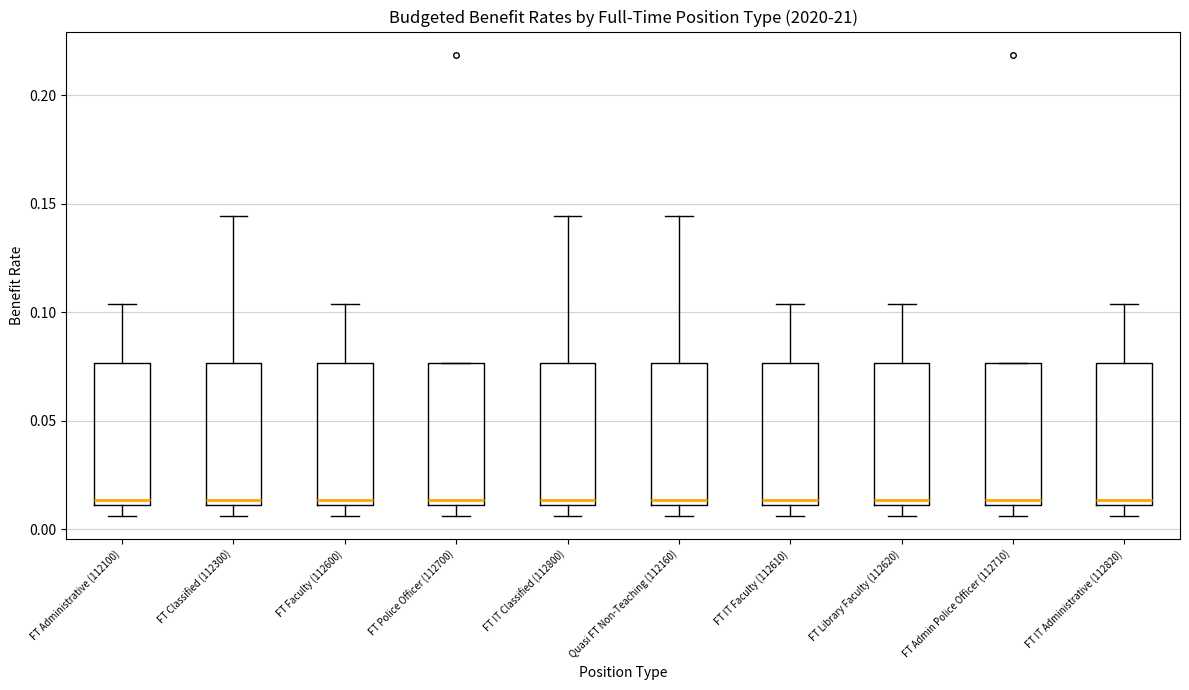

Where does the upper whisker of the box for FT IT Administrative (112820) end on the y-axis? The values are not printed on the chart, so give them approximately, as read against the axis.

0.105